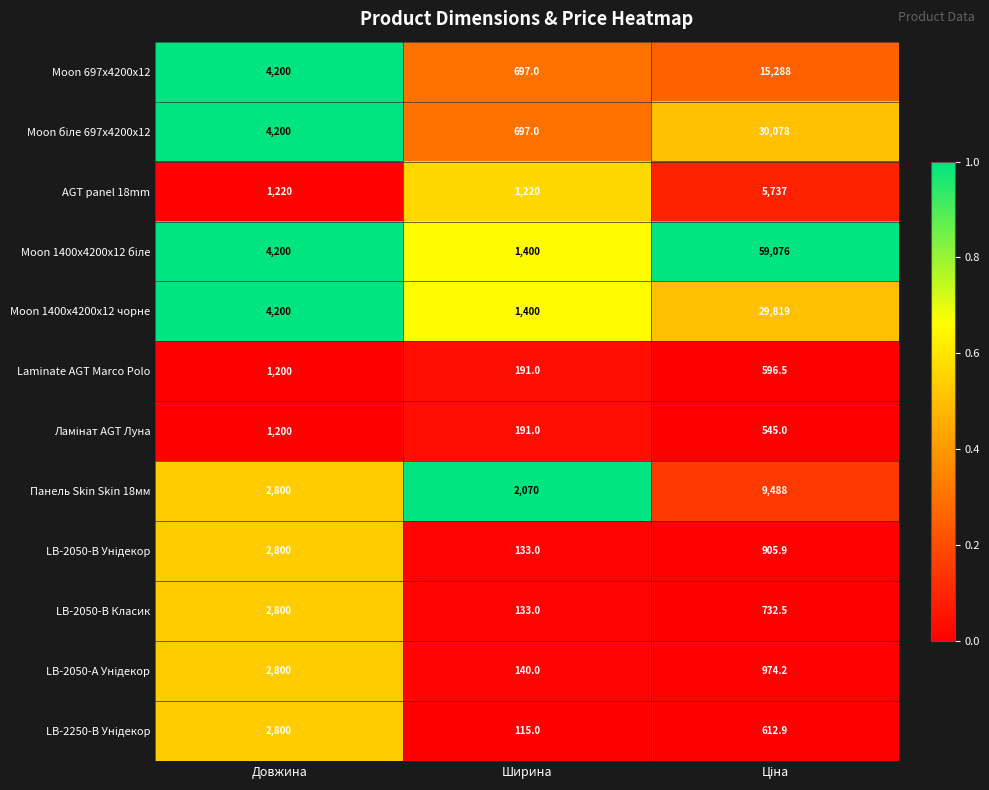

How many data points does each series have?

3